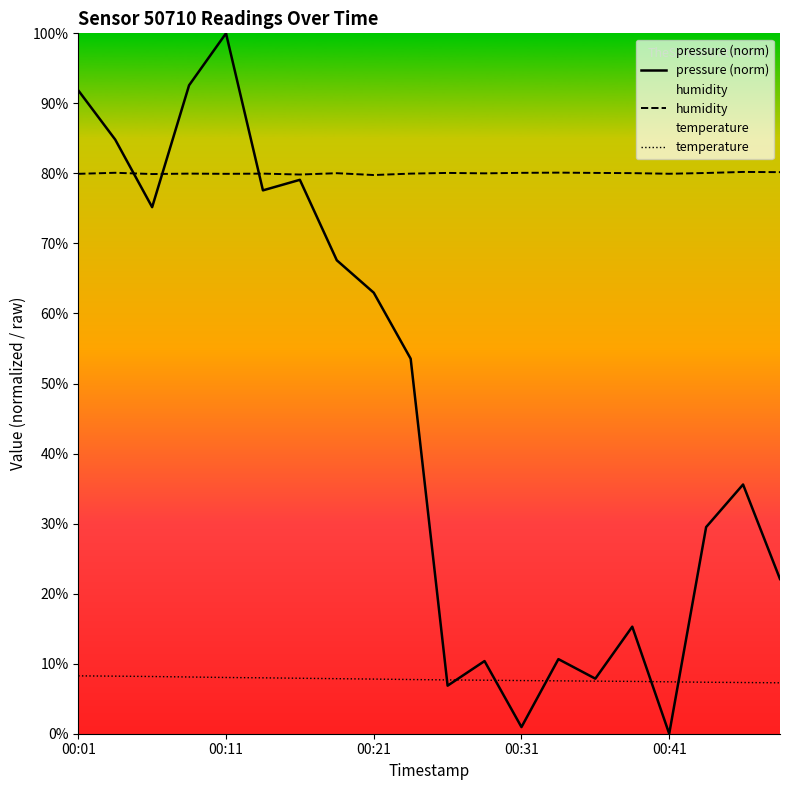

At 15, list the series in order from smallest to largest.

temperature, pressure (norm), humidity